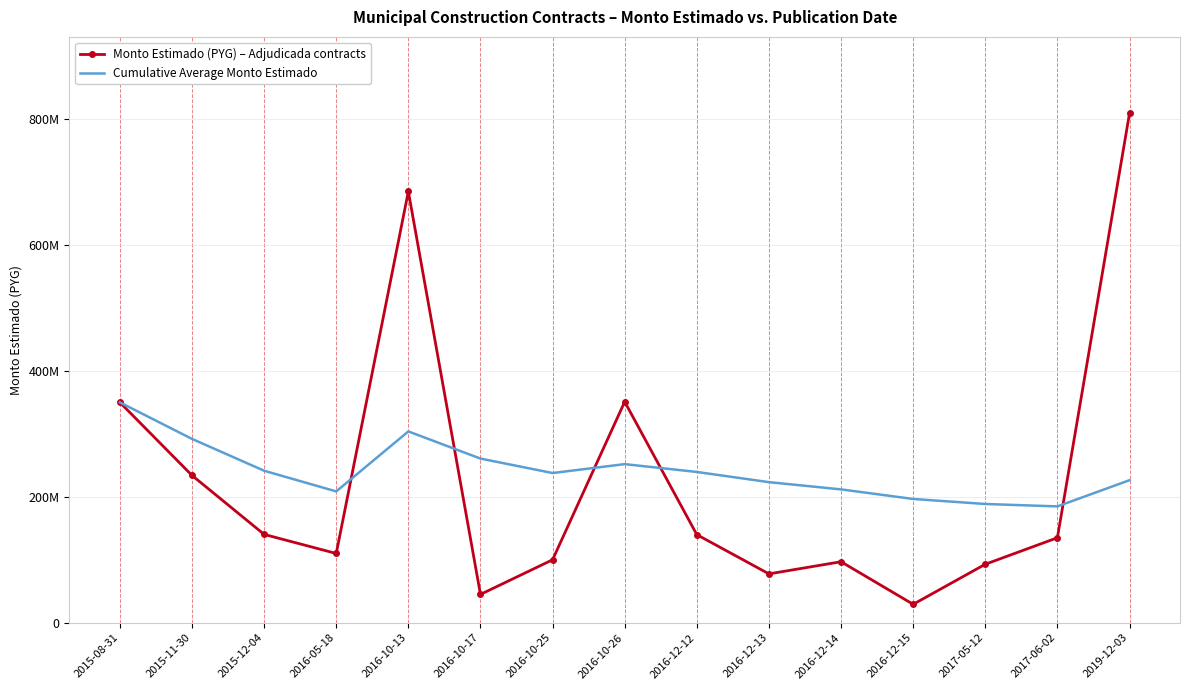

Reading left to right, list all the values displayed in this chart.

Monto Estimado (PYG) – Adjudicada contracts: 2015-08-31=350000000.0	2015-11-30=234000000.0	2015-12-04=140310000.0	2016-05-18=110000000.0	2016-10-13=685107600.0	2016-10-17=45000000.0	2016-10-25=100000000.0	2016-10-26=351000000.0	2016-12-12=139900000.0	2016-12-13=77592000.0	2016-12-14=96876000.0	2016-12-15=29260000.0	2017-05-12=92901850.0	2017-06-02=134992000.0	2019-12-03=809201360.0
Cumulative Average Monto Estimado: 2015-08-31=350000000.0	2015-11-30=292000000.0	2015-12-04=241436666.7	2016-05-18=208577500.0	2016-10-13=303883520.0	2016-10-17=260736266.7	2016-10-25=237773942.9	2016-10-26=251927200.0	2016-12-12=239479733.3	2016-12-13=223290960.0	2016-12-14=211798690.9	2016-12-15=196587133.3	2017-05-12=188611342.3	2017-06-02=184781389.3	2019-12-03=226409387.3